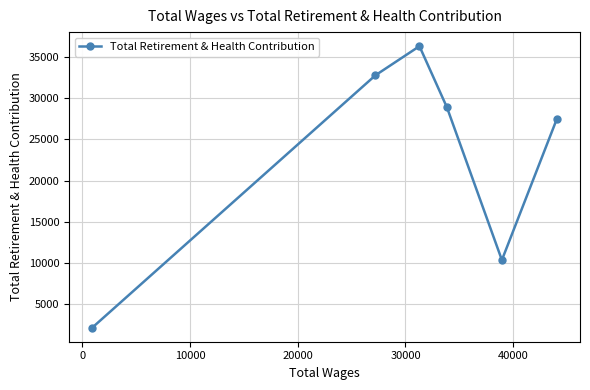

What is the difference between the maximum and minimum values?

34272